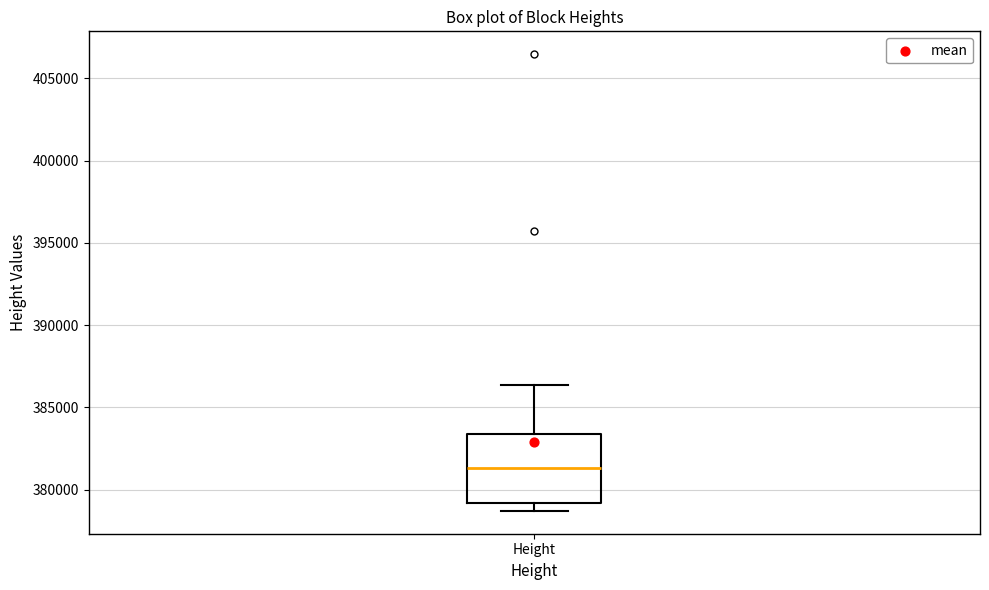

Where does the upper whisker of the box for Height end on the y-axis? The values are not printed on the chart, so give them approximately, as read against the axis.

386500